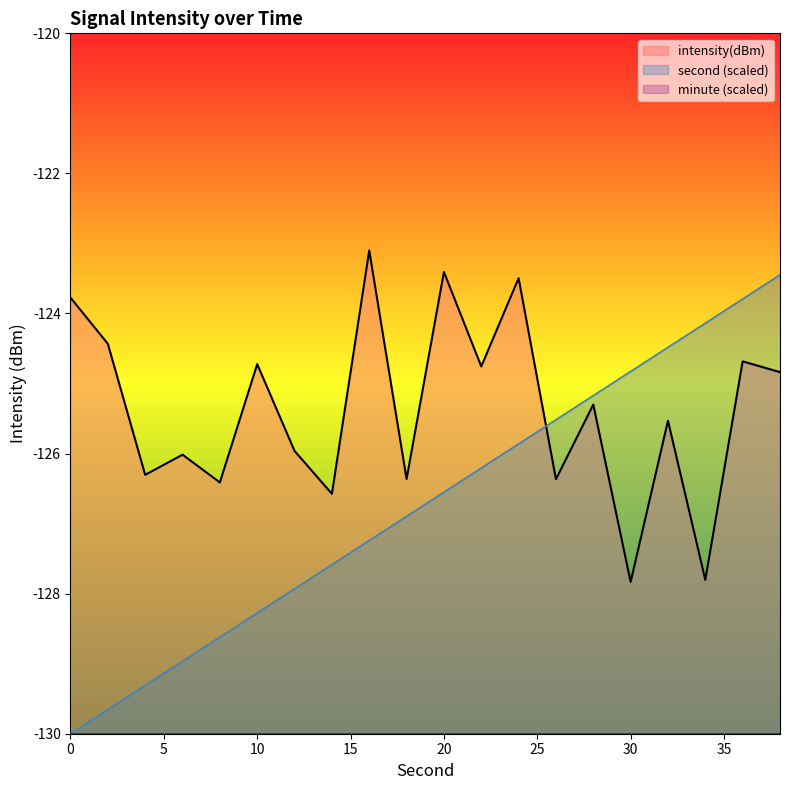

Where does the second series first go above -126?

24